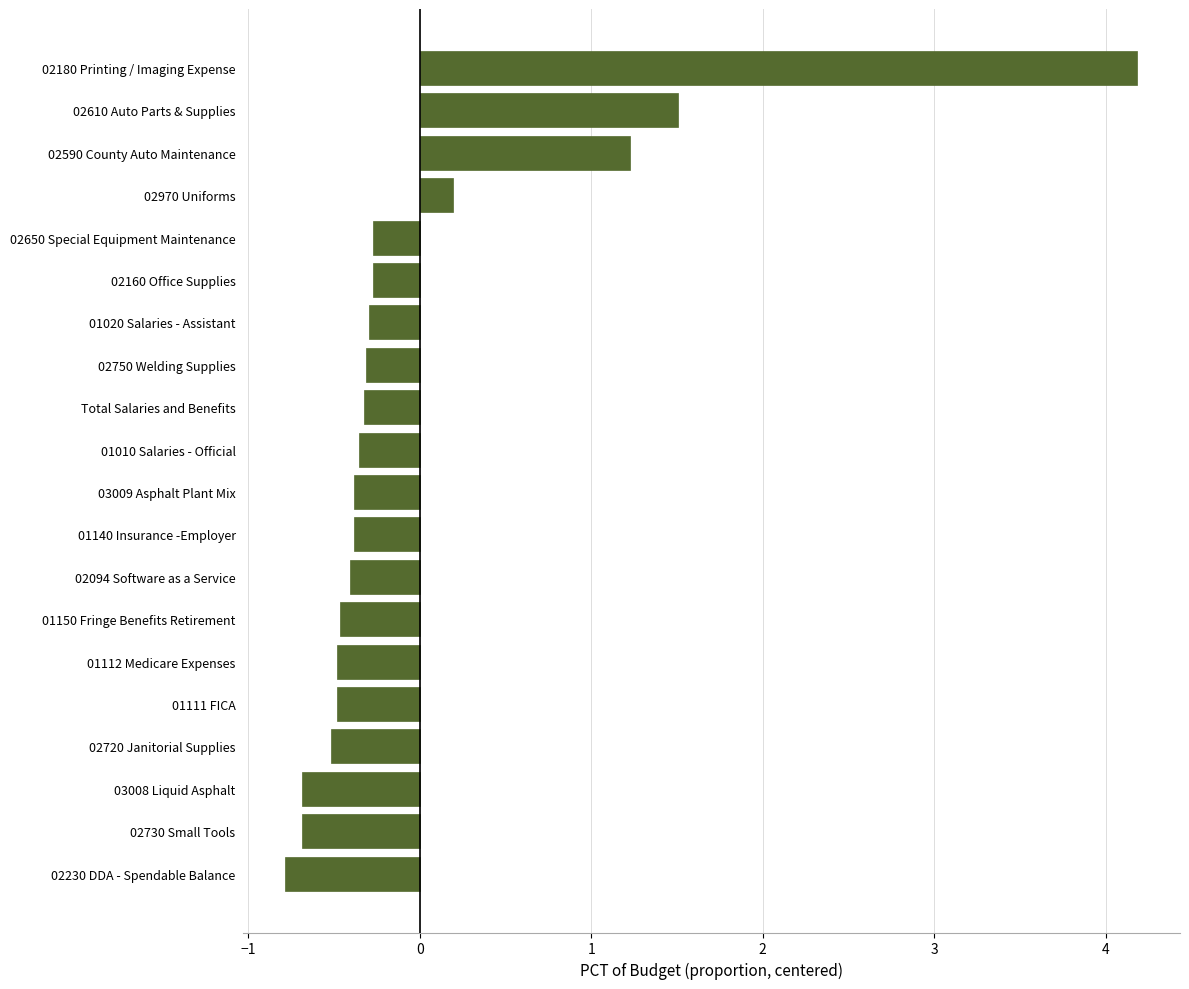

Reading top to bottom, what are all the values shown in this chart?

02180 Printing / Imaging Expense=4.2	02610 Auto Parts & Supplies=1.5	02590 County Auto Maintenance=1.2	02970 Uniforms=0.2	02650 Special Equipment Maintenance=-0.3	02160 Office Supplies=-0.3	01020 Salaries - Assistant=-0.3	02750 Welding Supplies=-0.3	Total Salaries and Benefits=-0.3	01010 Salaries - Official=-0.4	03009 Asphalt Plant Mix=-0.4	01140 Insurance -Employer=-0.4	02094 Software as a Service=-0.4	01150 Fringe Benefits Retirement=-0.5	01112 Medicare Expenses=-0.5	01111 FICA=-0.5	02720 Janitorial Supplies=-0.5	03008 Liquid Asphalt=-0.7	02730 Small Tools=-0.7	02230 DDA - Spendable Balance=-0.8